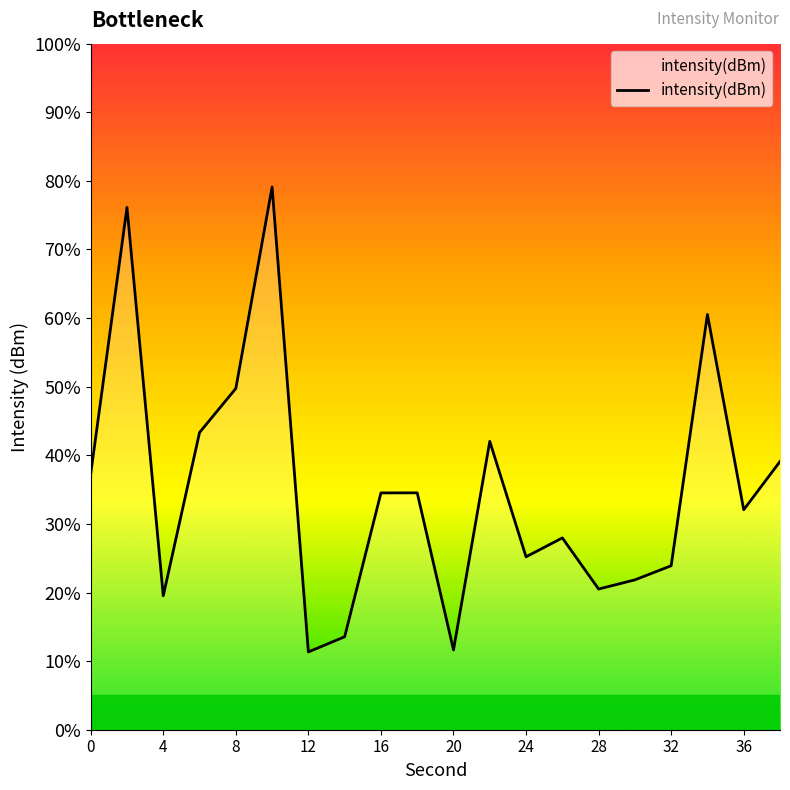

What is the difference between the maximum and minimum values?

67.8